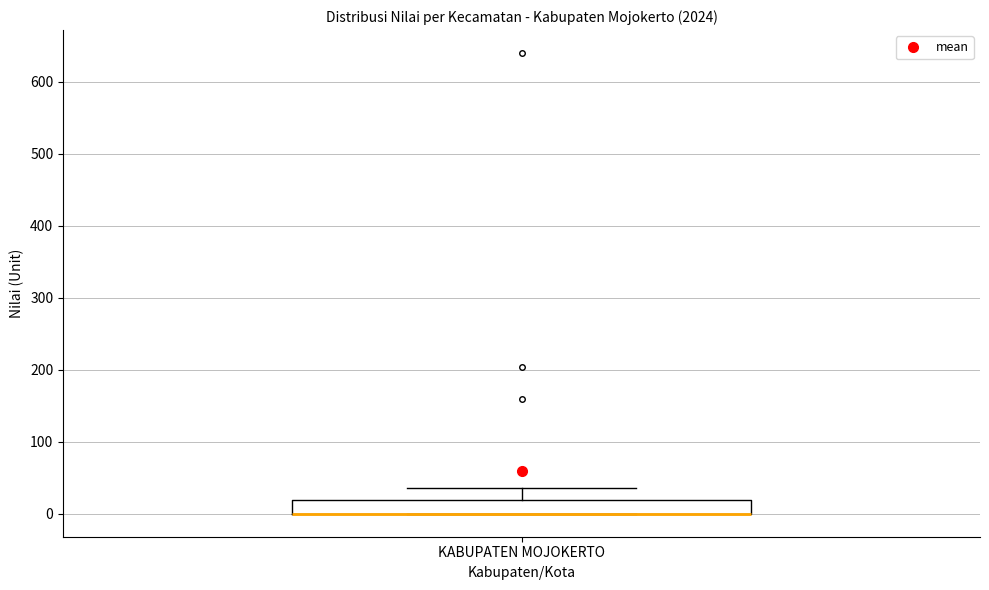

Transcribe this box plot: give where the median line is, the range the box spans, and where the two whiskers end, as read against the y-axis. The values are not printed on the chart, so give them approximately, as read against the axis.

median 0 (drawn on the box's lower edge), box 0 to 20, whiskers 0 to 40